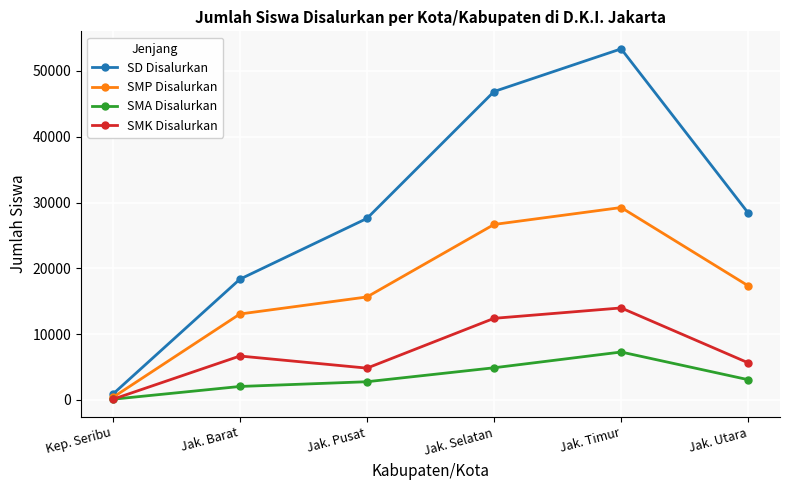

What position from the left is Jak. Utara?

6